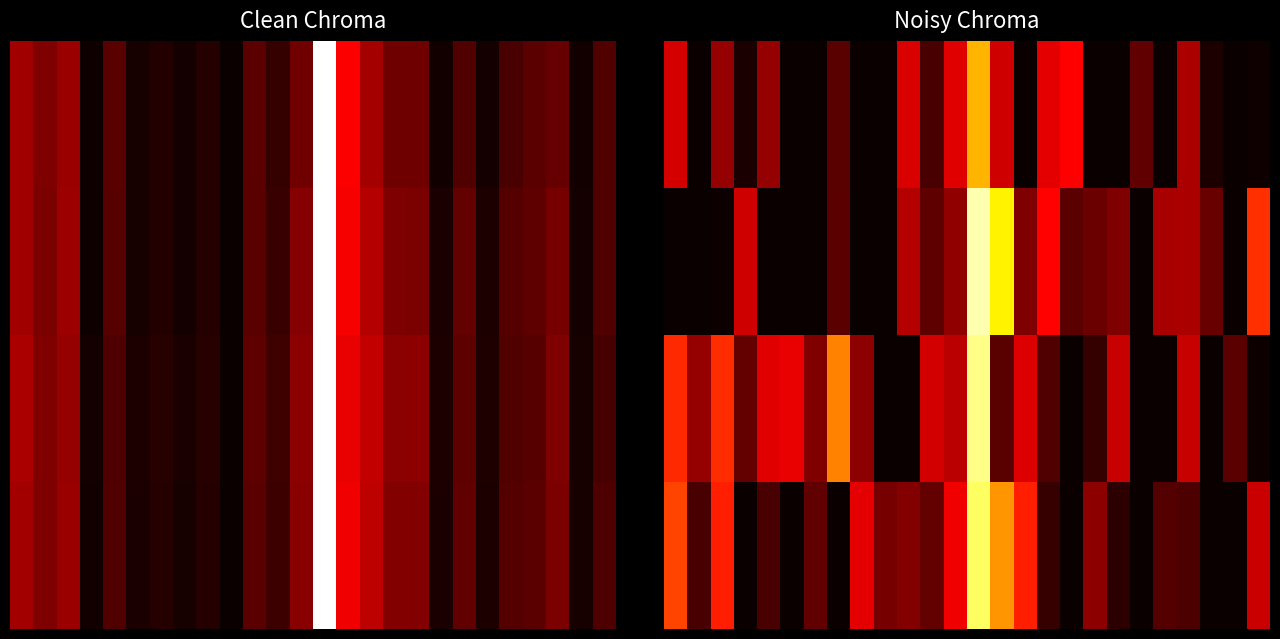

At how many categories does at least one series exceed 0?

26